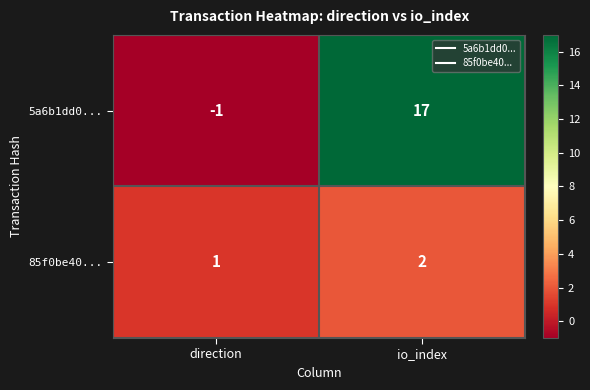

Is it true that 85f0be40... equals 2 at io_index?

True